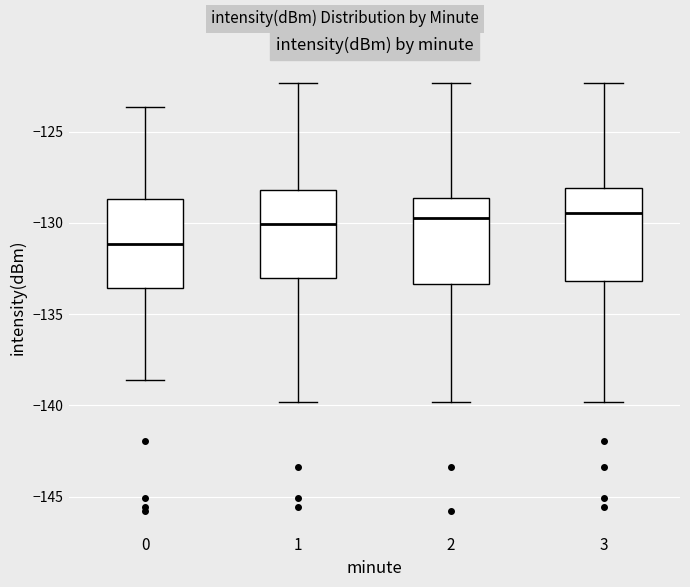

Which box has the lowest median line?

0